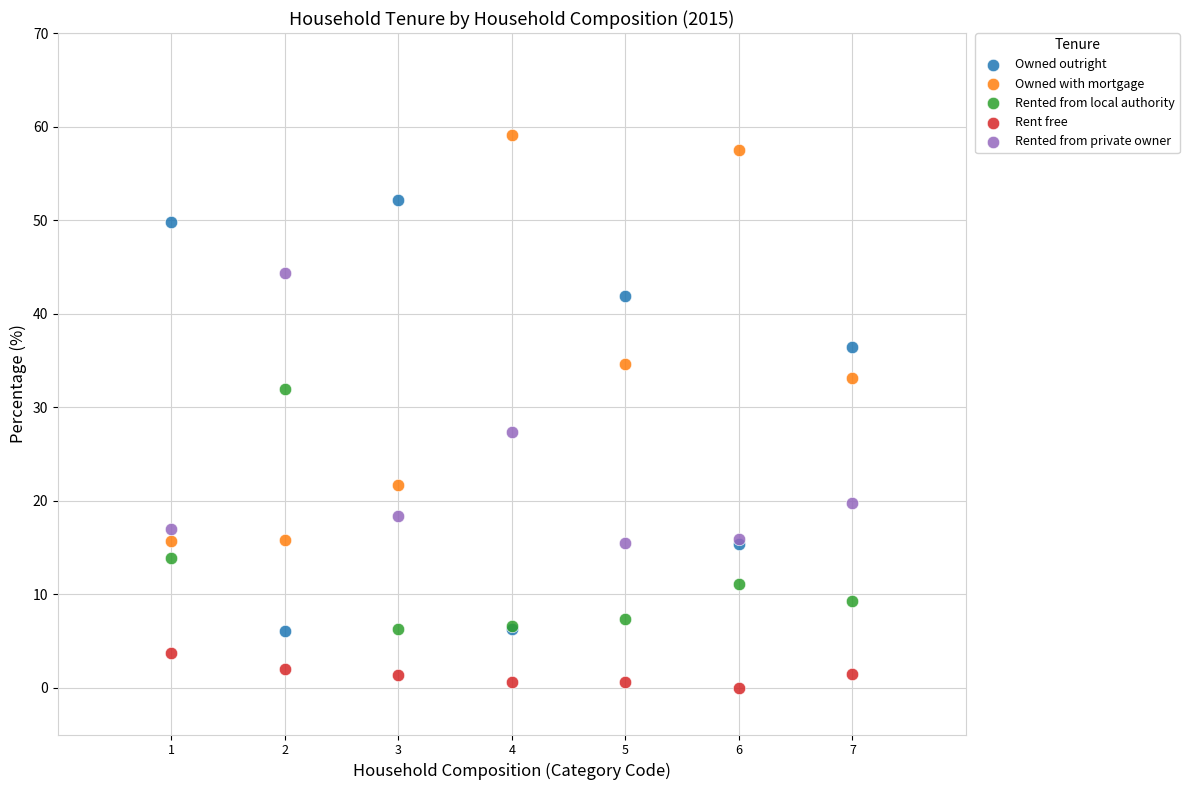

Which series reaches the maximum Y coordinate?

Owned with mortgage